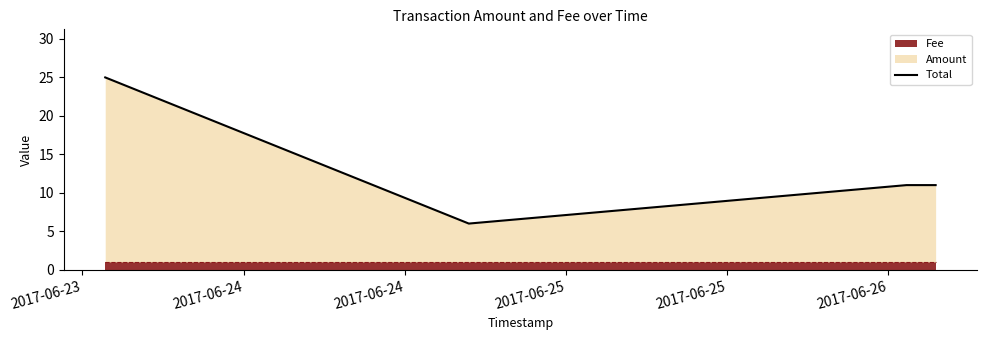

How many interior local valleys does the Total series have?

1